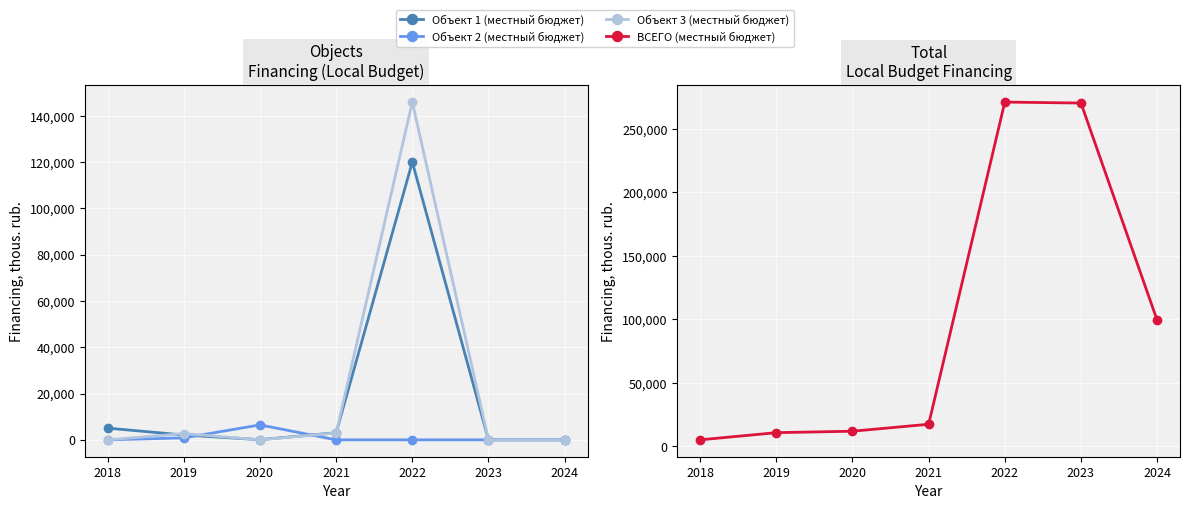

Where is the first local minimum for Объект 1 (местный бюджет)?

2020